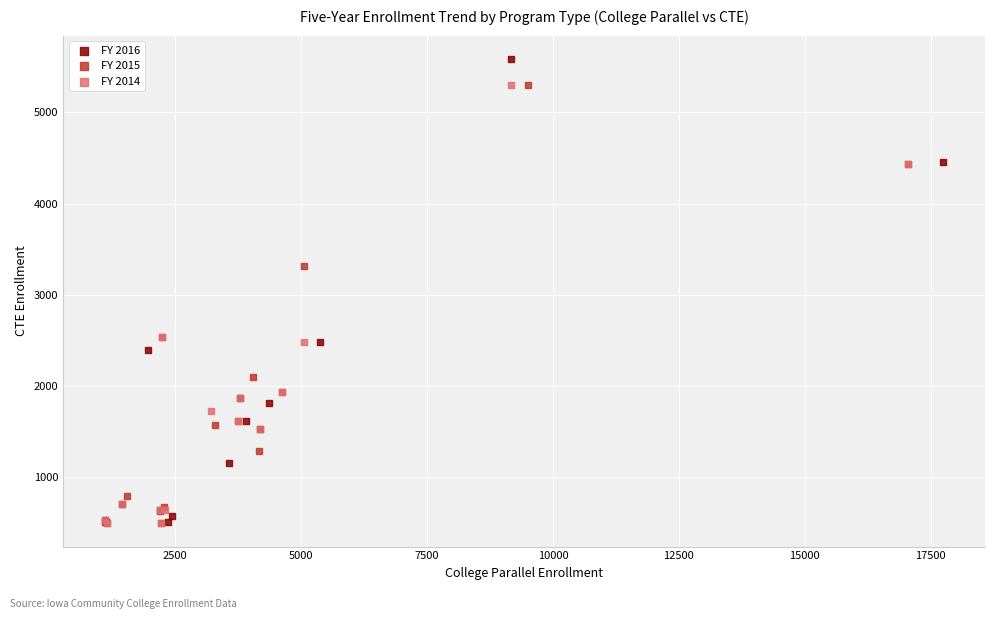

Which series has the widest spread of Y values?

FY 2016